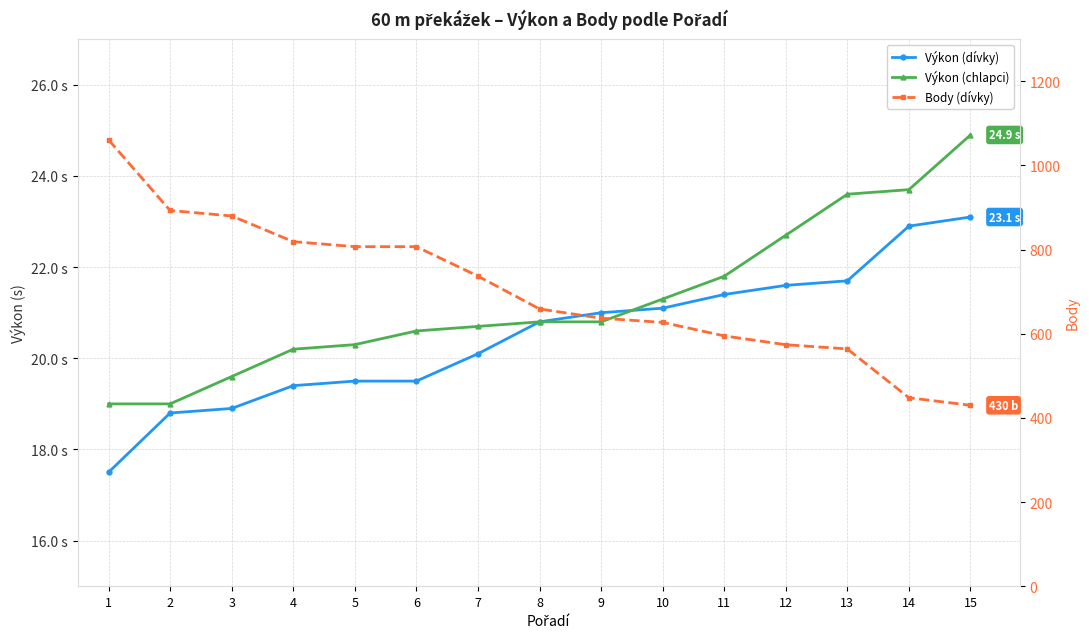

The Body (dívky) series shows 893.0 at 2. True or false?

True